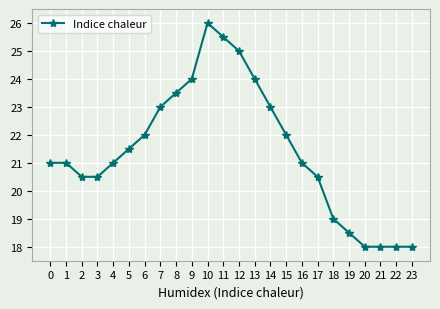

What is the change in value from 10 to 23?

-8.0